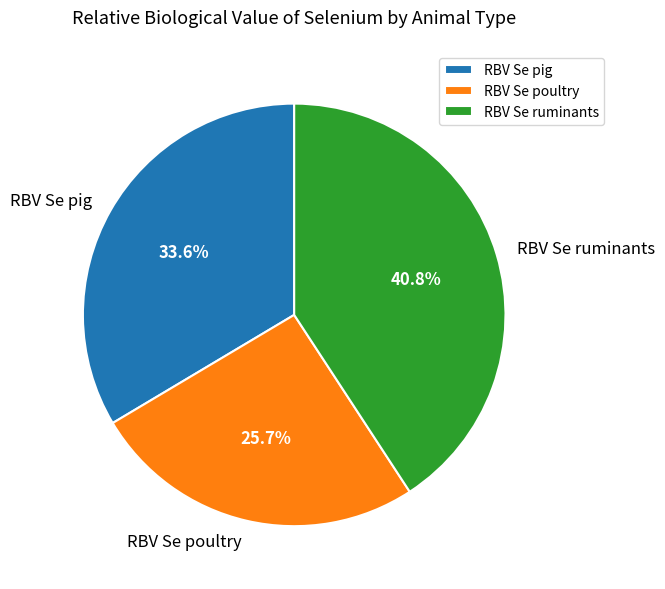

Is the sum of RBV Se poultry and RBV Se ruminants greater than half?

Yes